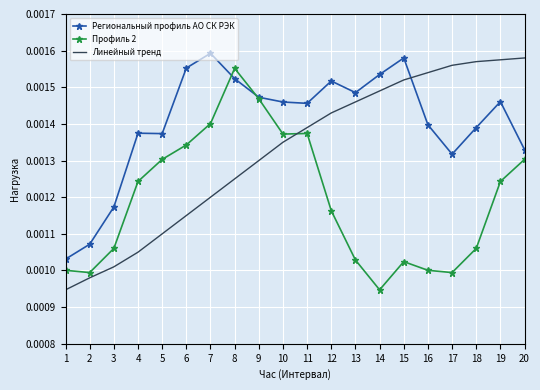

Where do Региональный профиль АО СК РЭК and Линейный тренд first cross each other?

15 and 16